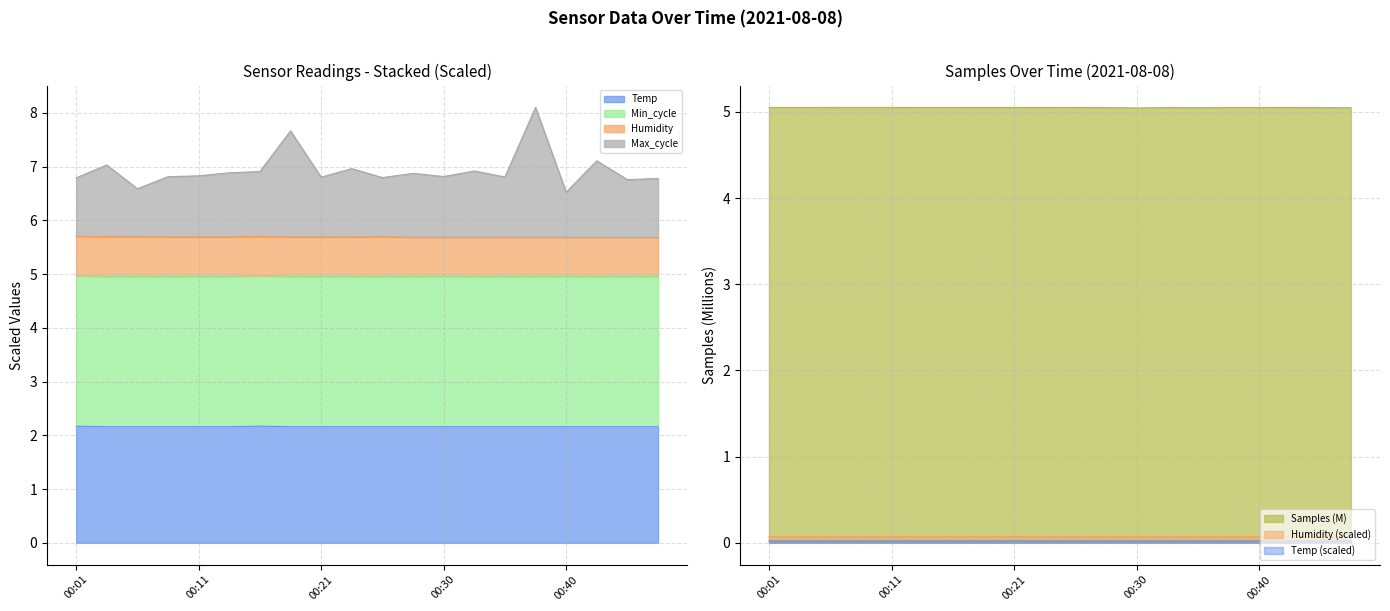

How many interior local peaks does the Temp series have?

1